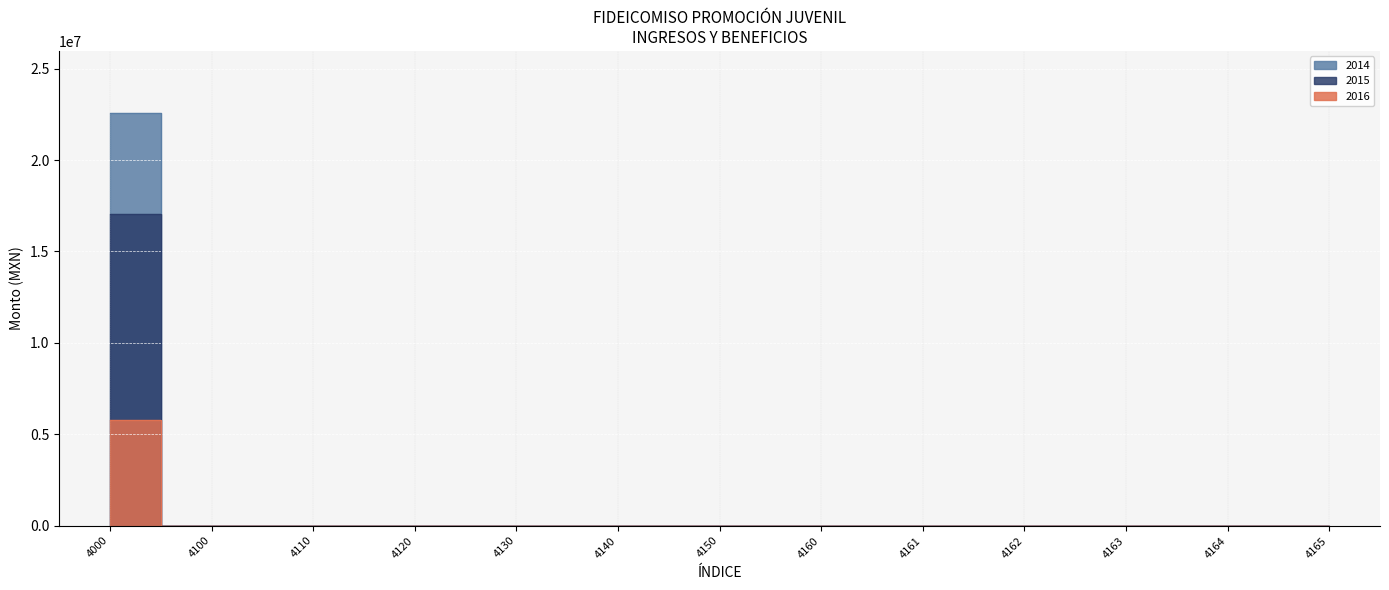

At which category is the sum across all series the highest?

4000